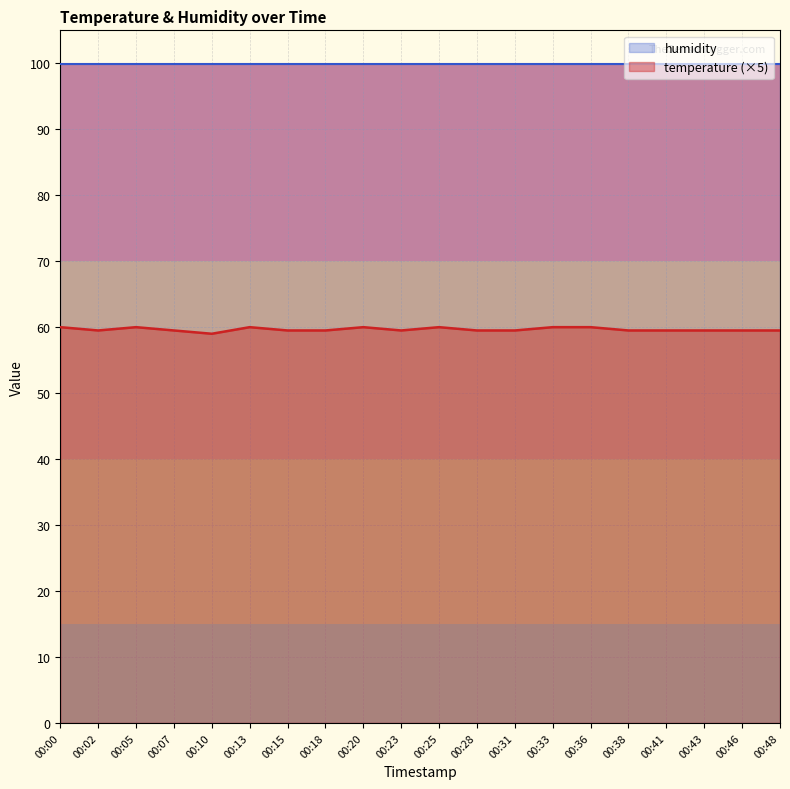

Between 00:36 and 00:05, which is larger?

00:36